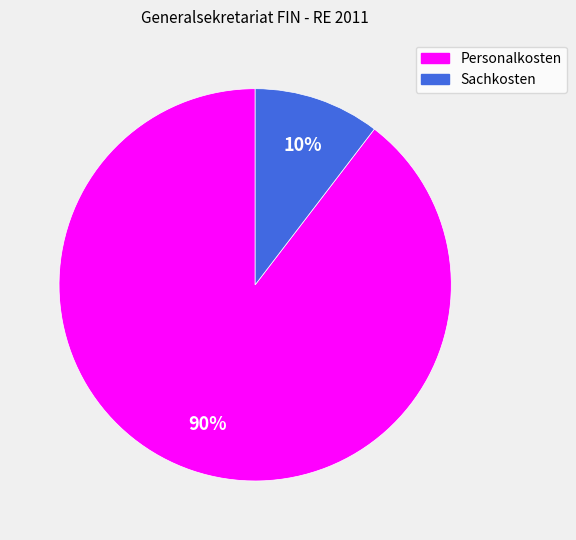

What is the largest slice in the pie chart?

Personalkosten